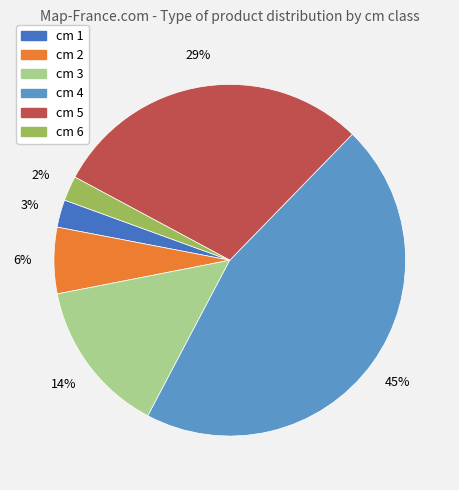

Do cm 5 and cm 2 together represent more than half of the pie?

No